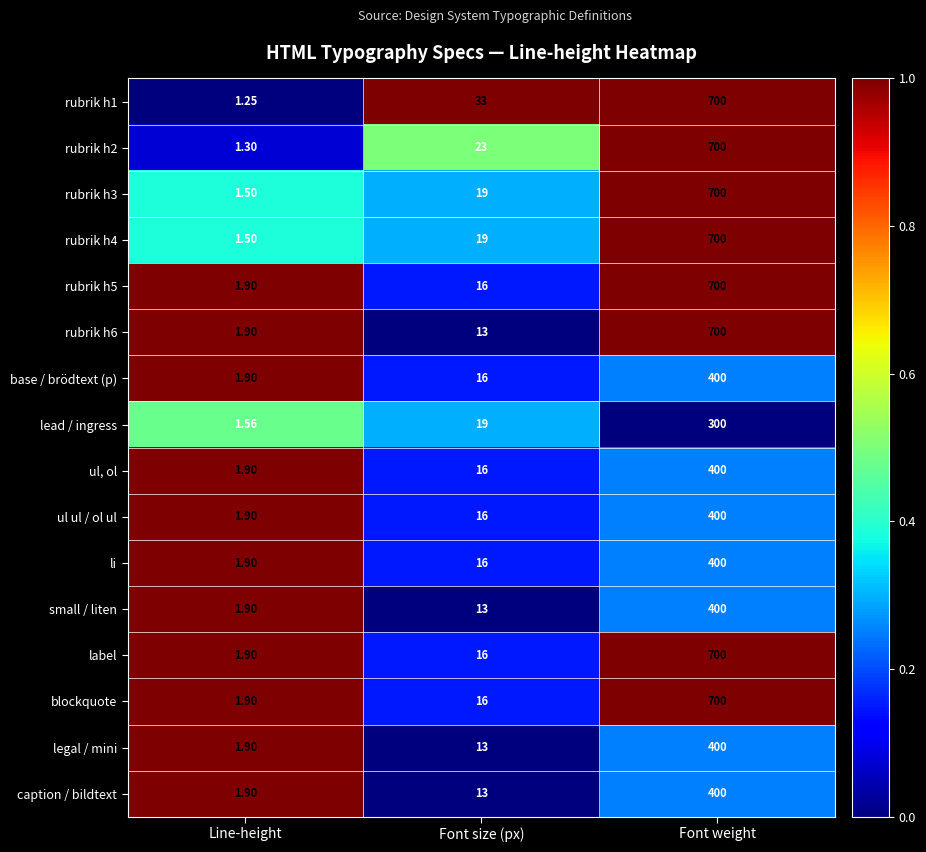

At which category is the sum across all series the highest?

Font weight